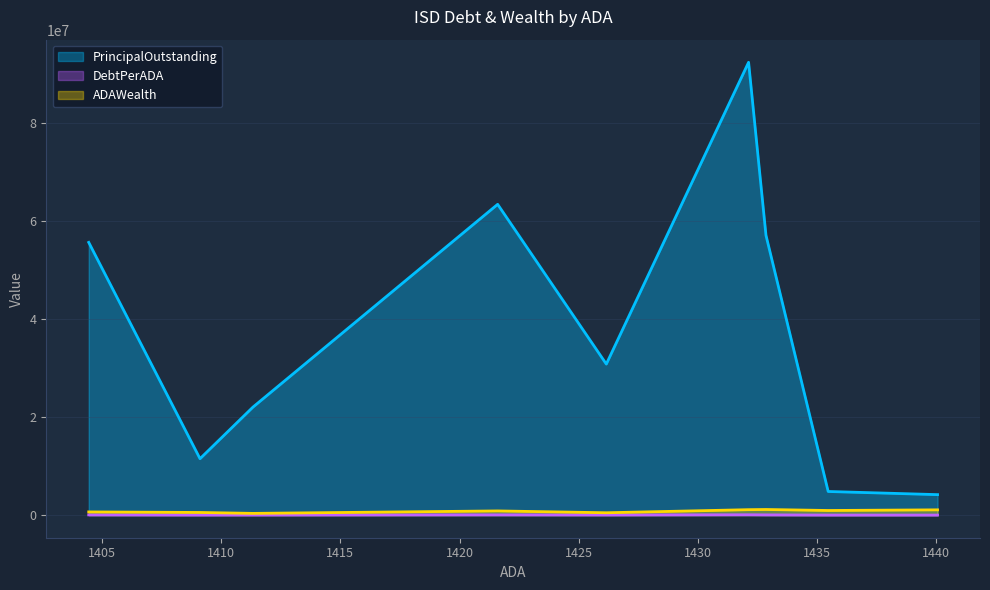

Which series has the largest total across all categories?

PrincipalOutstanding